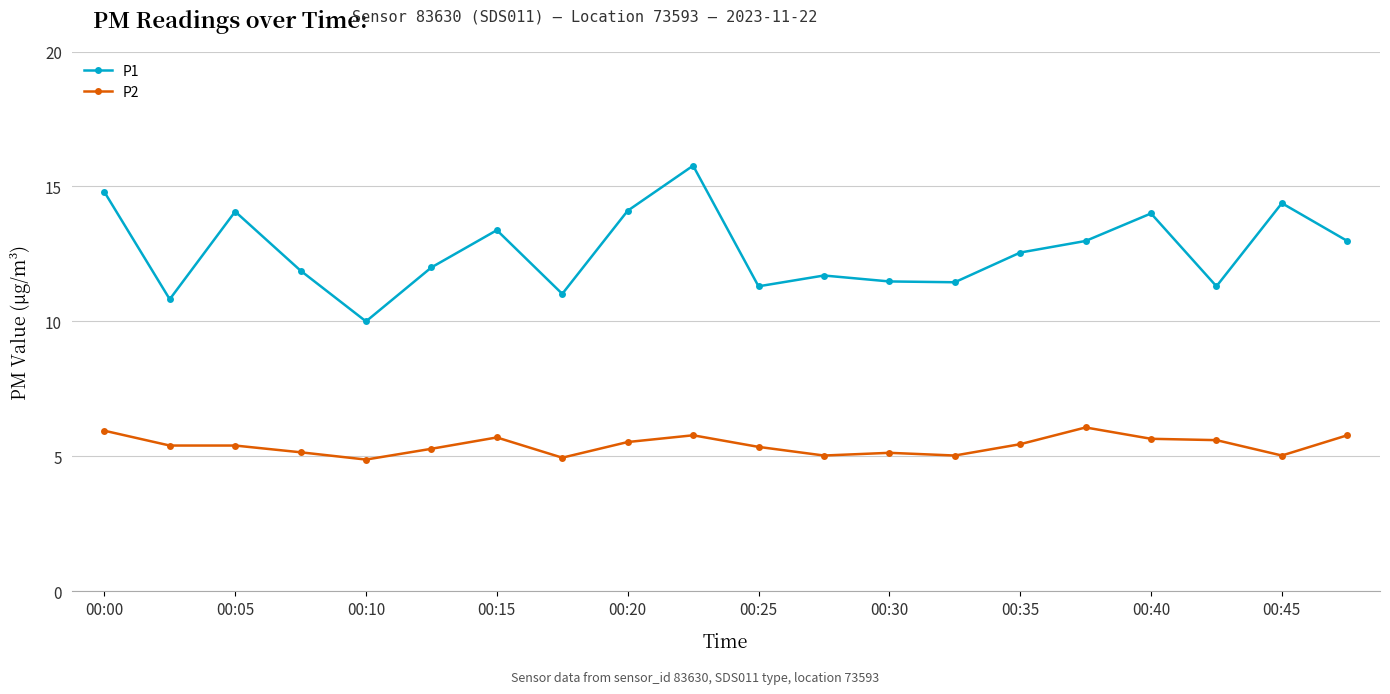

True or false: P2 and P1 intersect in this chart.

False